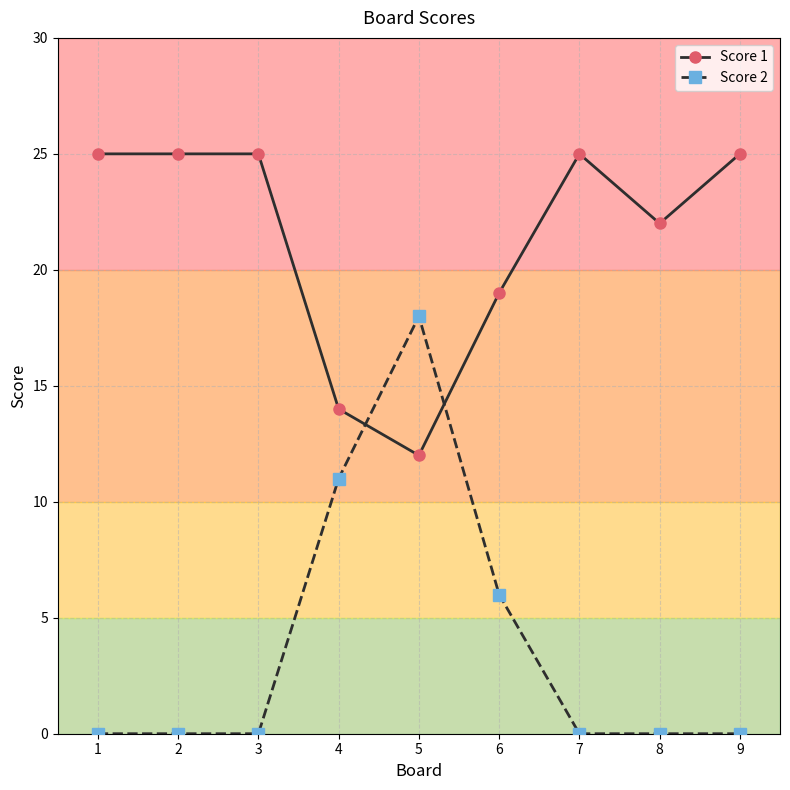

What is the minimum value for Score 1?

12